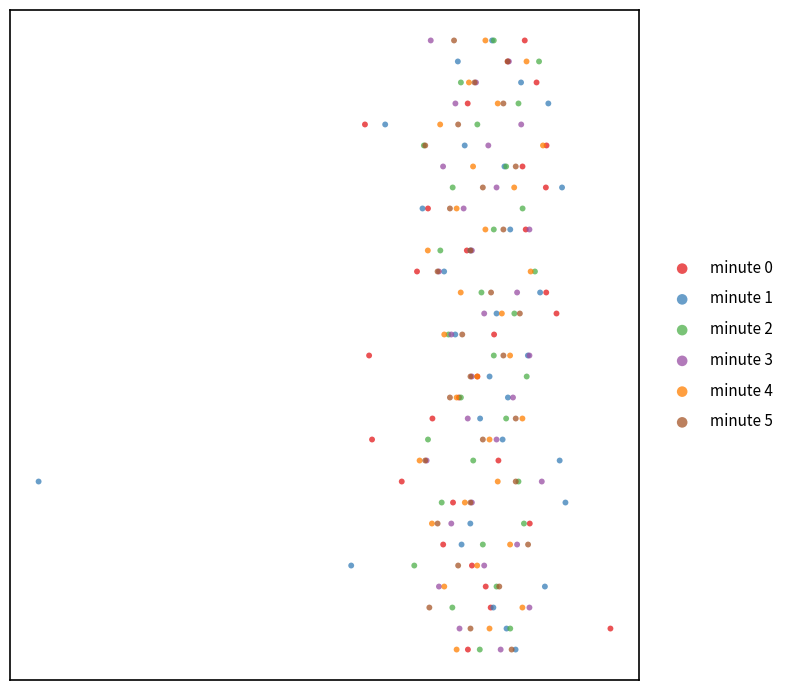

What are all the series names shown in the legend?

minute 0, minute 1, minute 2, minute 3, minute 4, minute 5